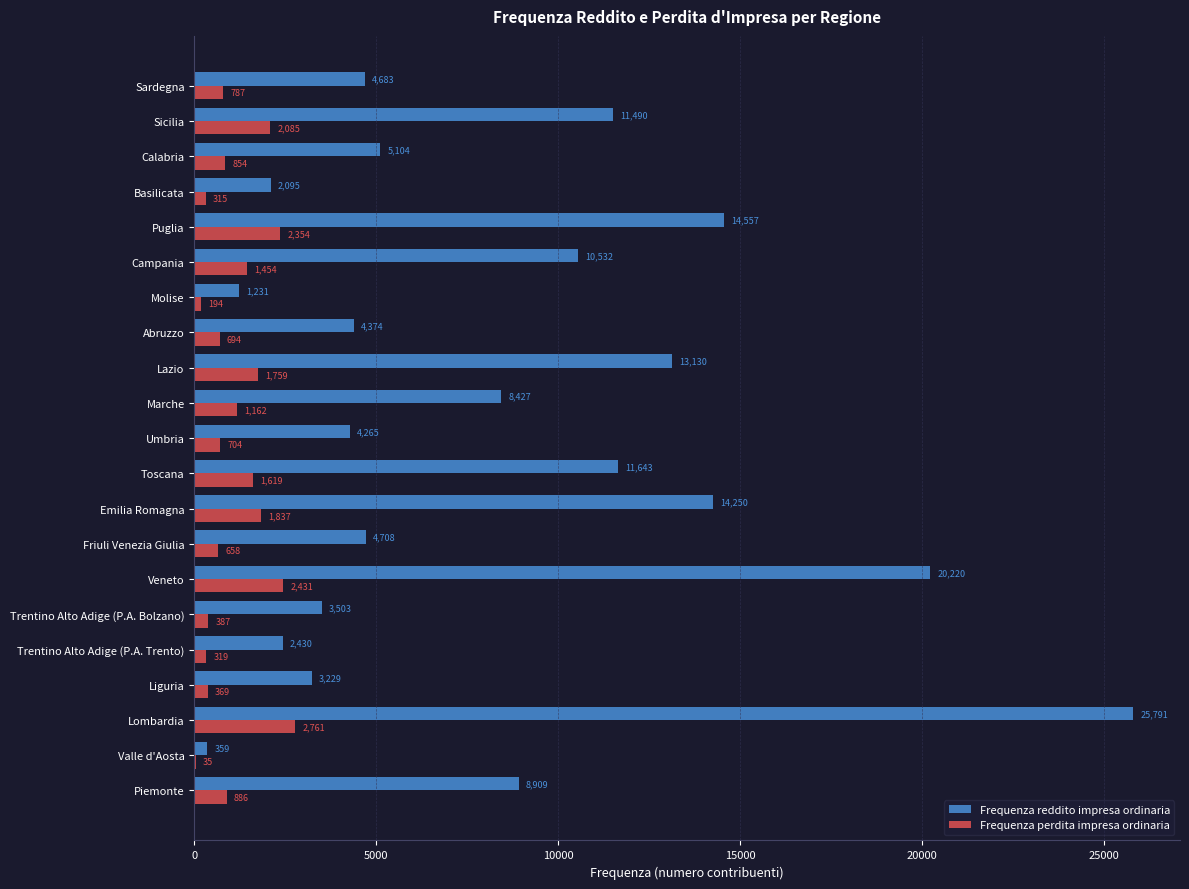

The Frequenza perdita impresa ordinaria series shows 1162 at Marche. True or false?

True